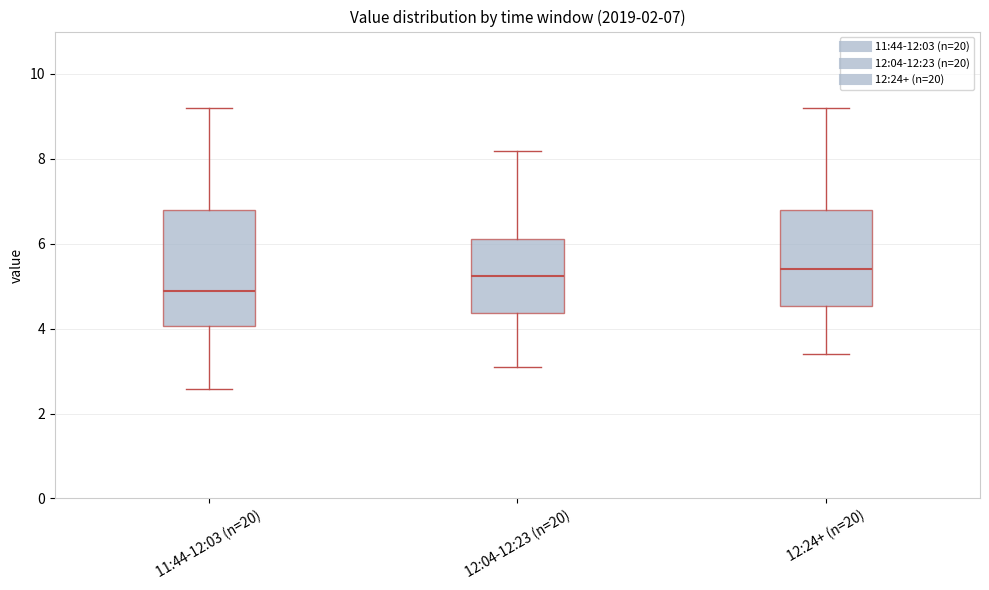

Which box is the tallest, from its lower edge to its upper edge?

11:44-12:03 (n=20)